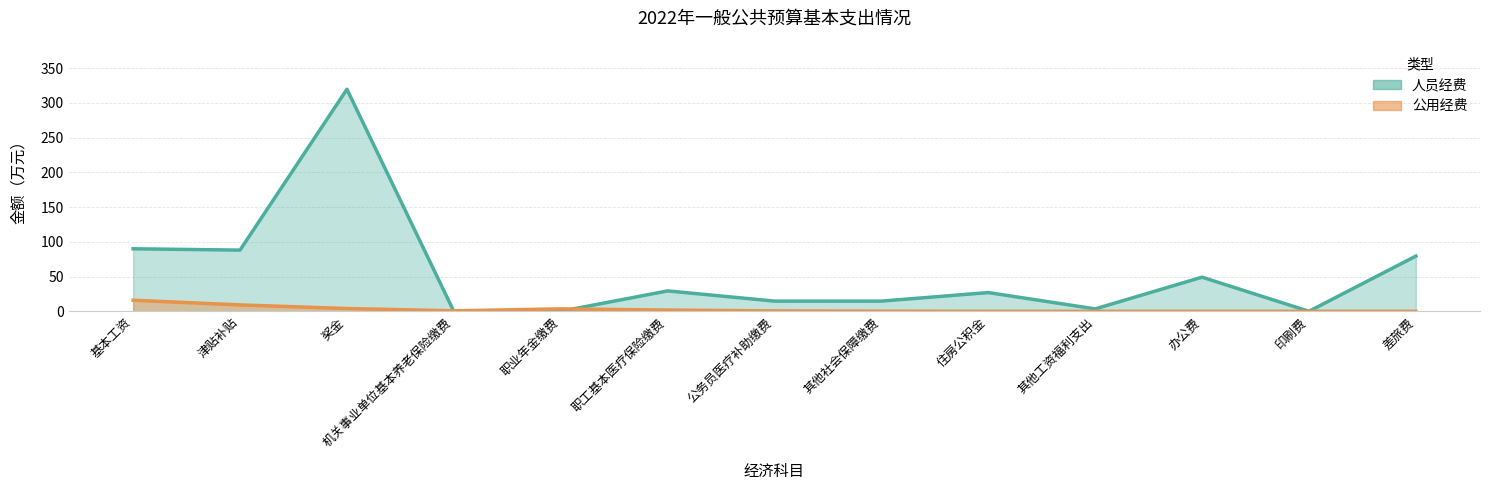

What value does the 人员经费 series have at 其他社会保障缴费?

14.7